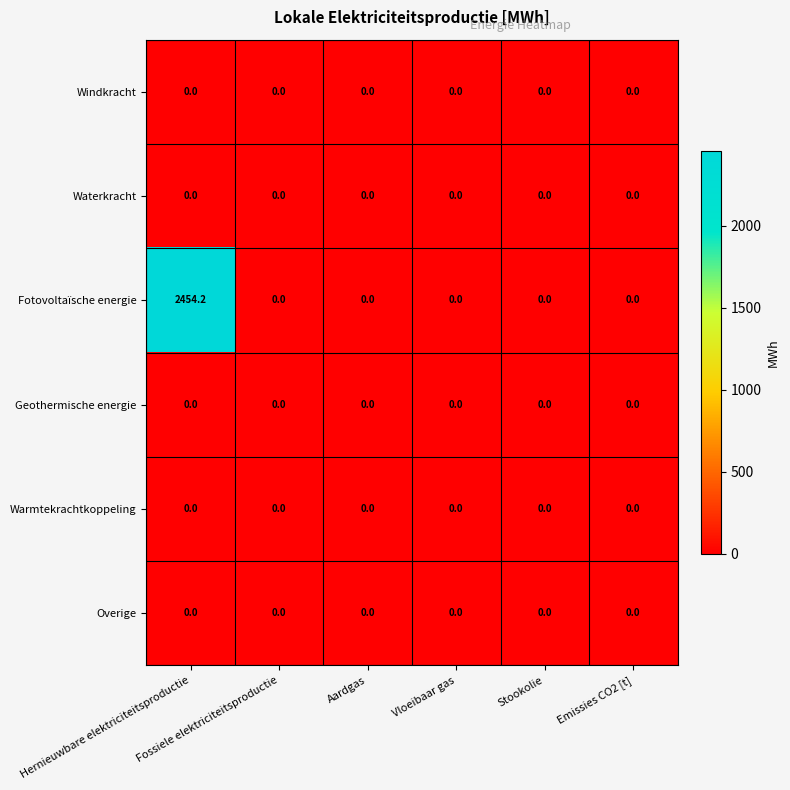

At which category is the sum across all series the highest?

Hernieuwbare elektriciteitsproductie